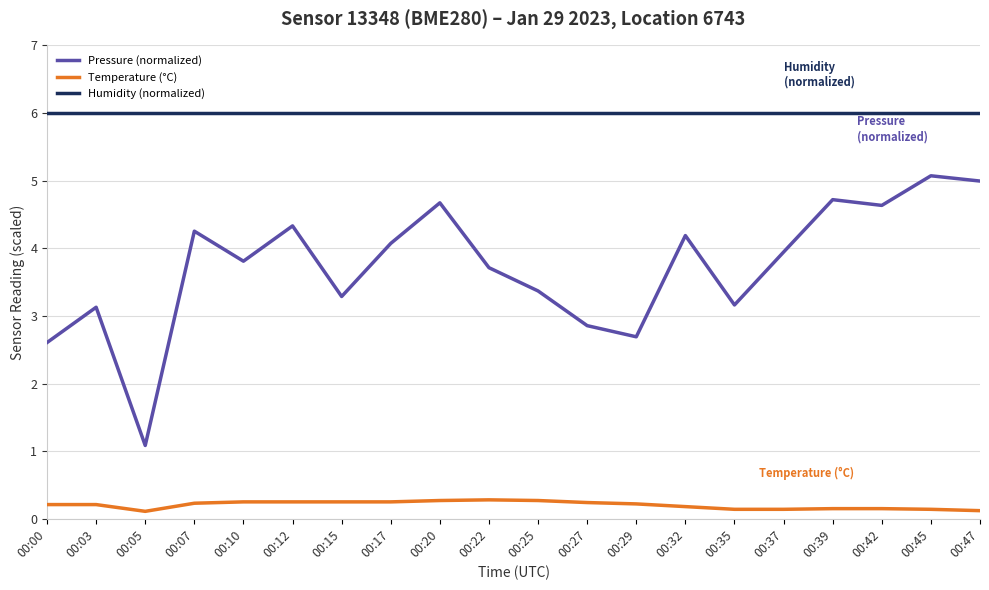

True or false: Humidity (normalized) has a value of 10.5 at 00:05.

False